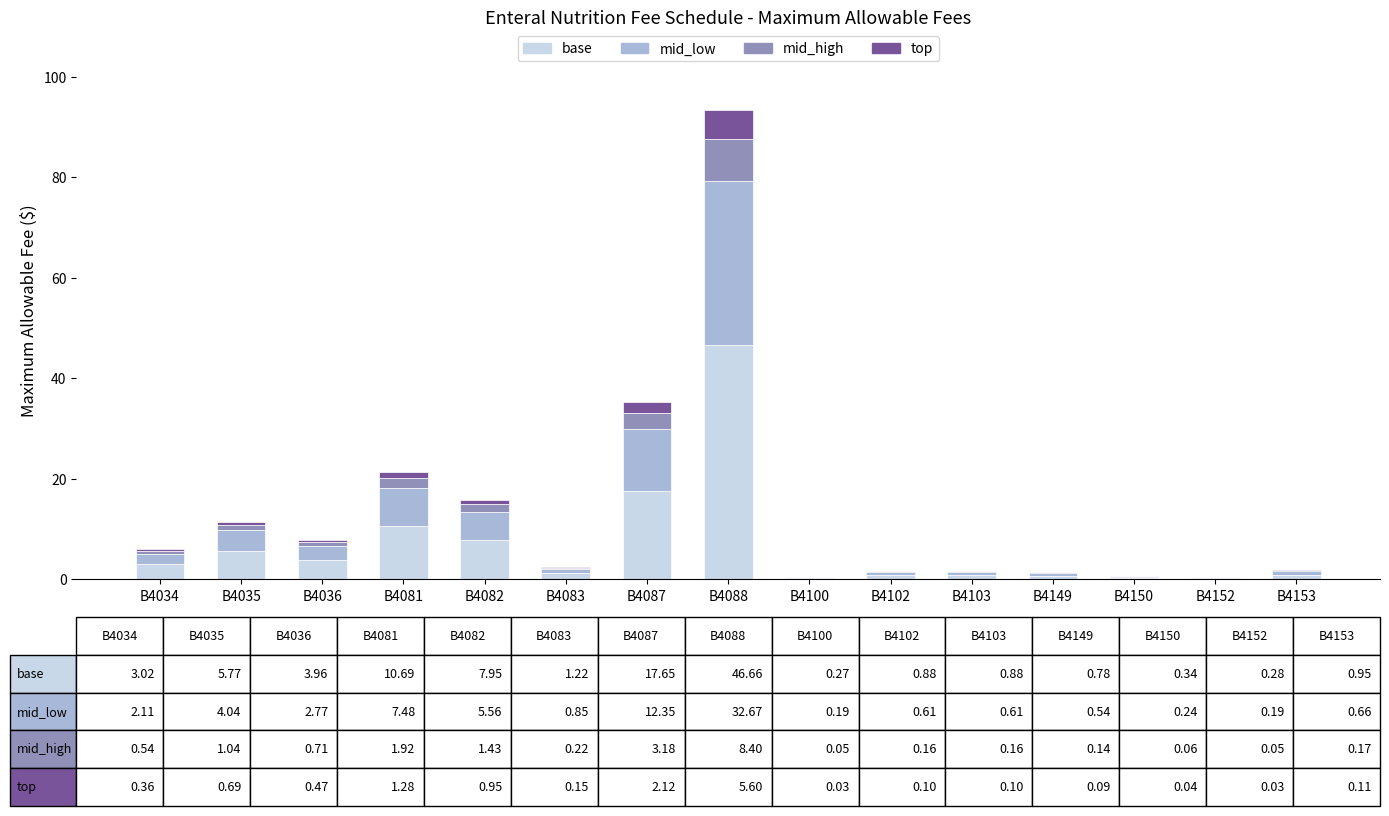

At which category is the sum across all series the highest?

B4088